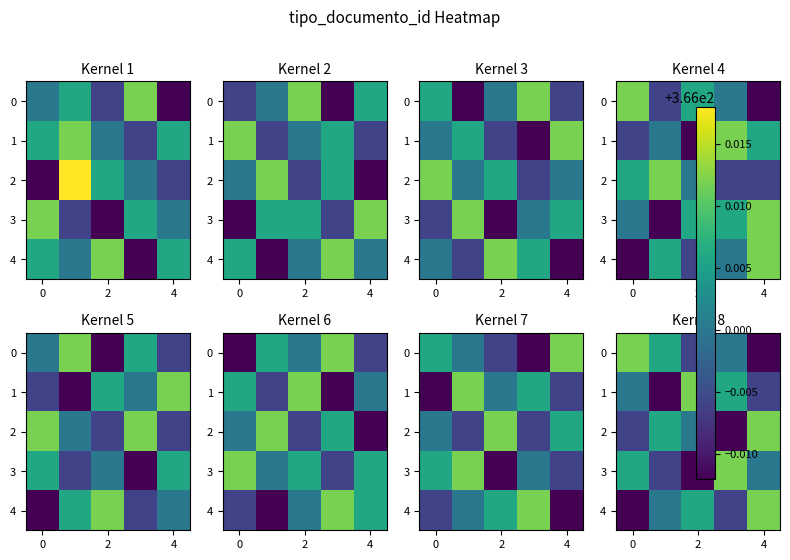

Which label corresponds to the smallest value in the chart?

4